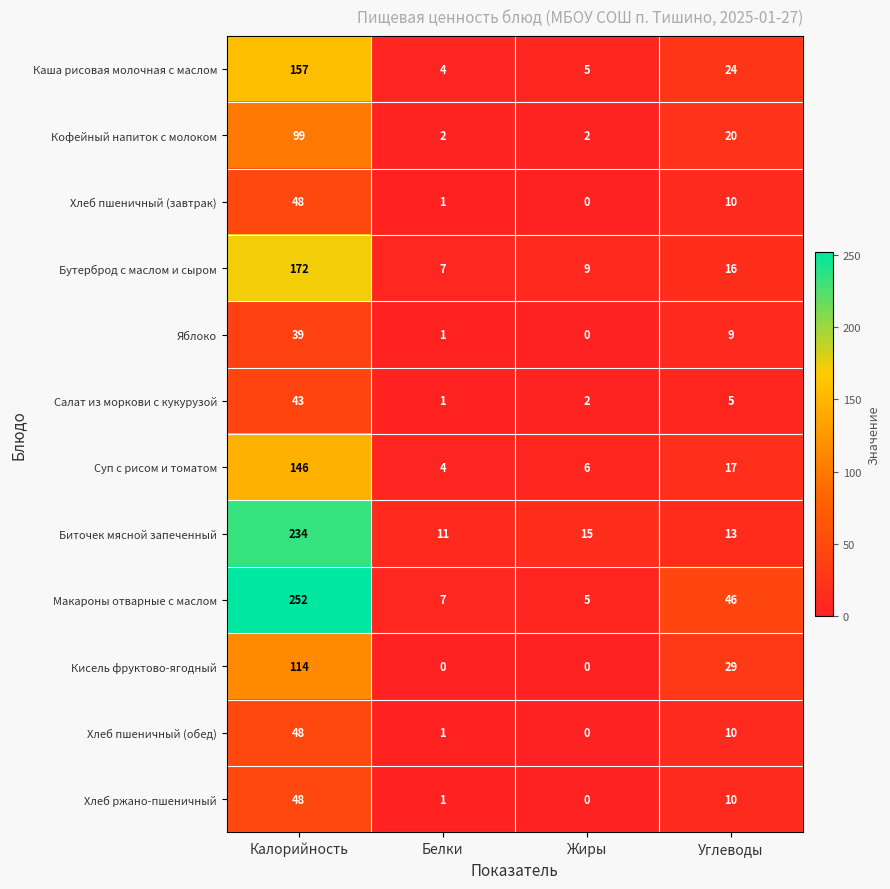

What is the difference between the maximum and second lowest values in the Салат из моркови с кукурузой series?

41